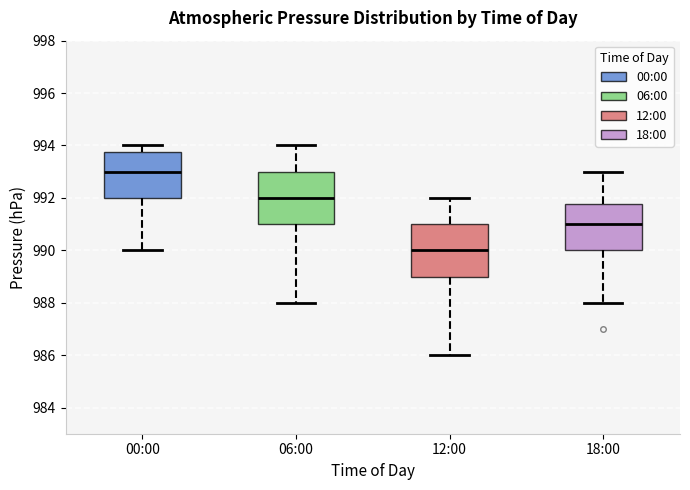

Reading left to right, read every box against the y-axis: the position of its median line, the range the box covers, and the ends of its whiskers. The values are not printed on the chart, so give them approximately, as read against the axis.

00:00: median 993.0, box 992.0 to 993.8, whiskers 990.0 to 994.0
06:00: median 992.0, box 991.0 to 993.0, whiskers 988.0 to 994.0
12:00: median 990.0, box 989.0 to 991.0, whiskers 986.0 to 992.0
18:00: median 991.0, box 990.0 to 991.8, whiskers 988.0 to 993.0